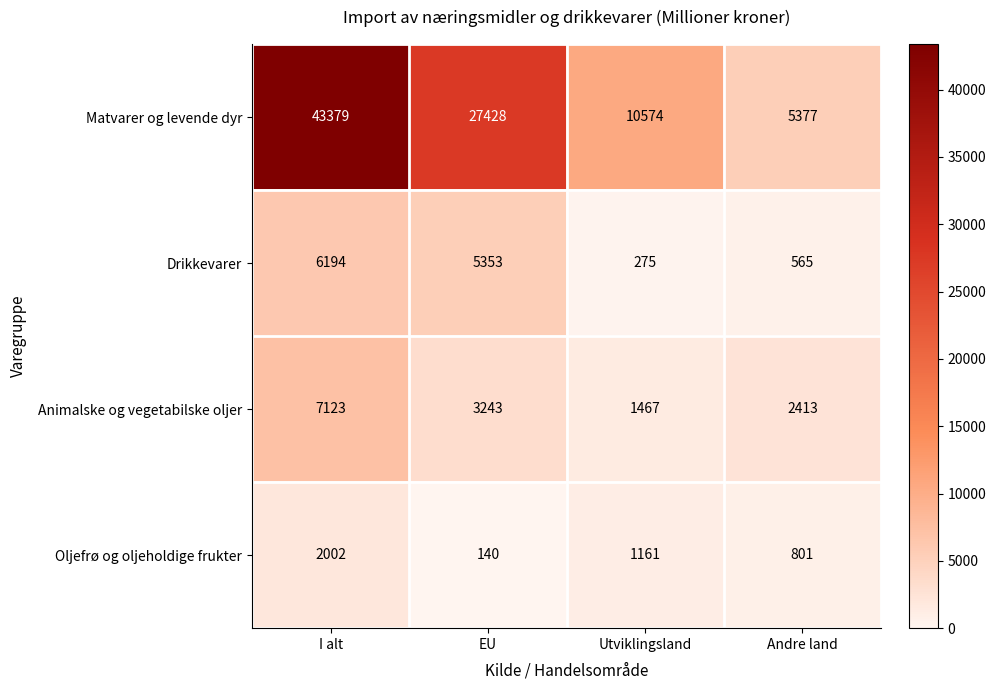

Reading right to left, list all the values displayed in this chart.

Matvarer og levende dyr: Andre land=5377	Utviklingsland=10574	EU=27428	I alt=43379
Drikkevarer: Andre land=565	Utviklingsland=275	EU=5353	I alt=6194
Animalske og vegetabilske oljer: Andre land=2413	Utviklingsland=1467	EU=3243	I alt=7123
Oljefrø og oljeholdige frukter: Andre land=801	Utviklingsland=1161	EU=140	I alt=2002